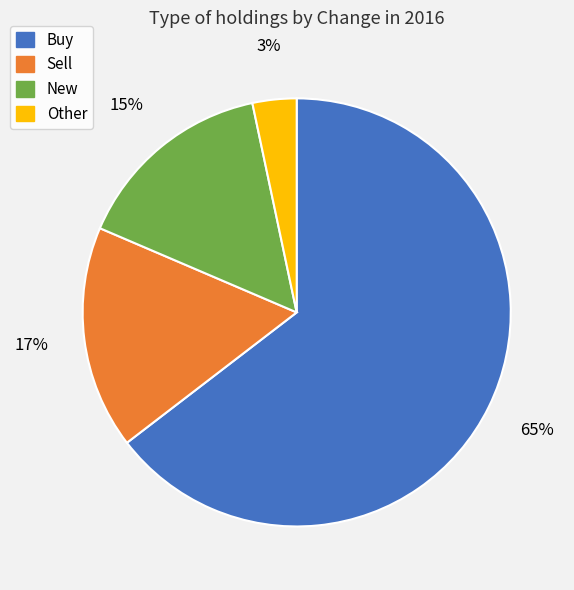

Is it true that Buy is 32% of the pie?

False